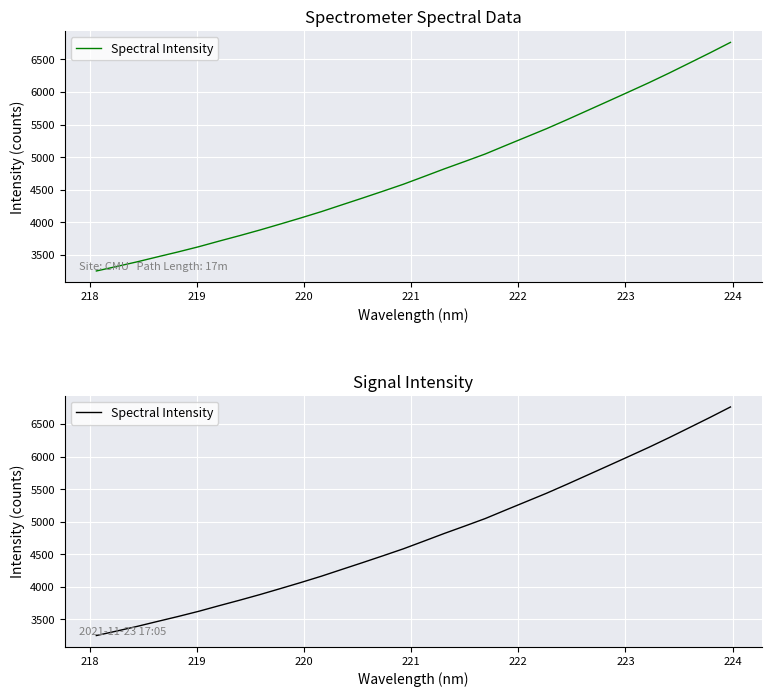

Count the number of data series in this chart.

1